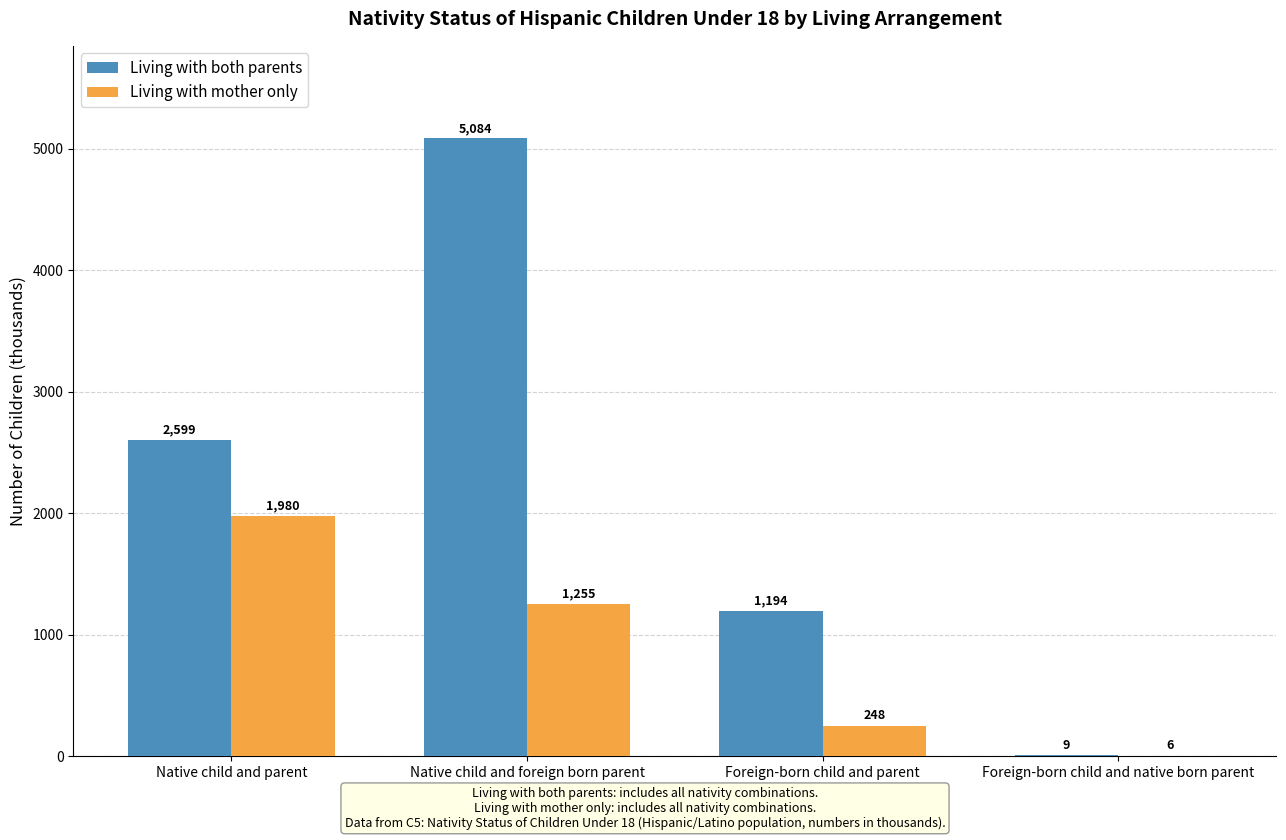

Reading left to right, extract all data points from this chart.

Living with both parents: Native child and parent=2599	Native child and foreign born parent=5084	Foreign-born child and parent=1194	Foreign-born child and native born parent=9
Living with mother only: Native child and parent=1980	Native child and foreign born parent=1255	Foreign-born child and parent=248	Foreign-born child and native born parent=6